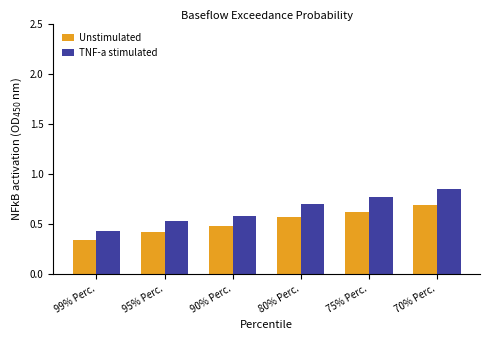

At which label is TNF-a stimulated closest to 0?

99% Perc.